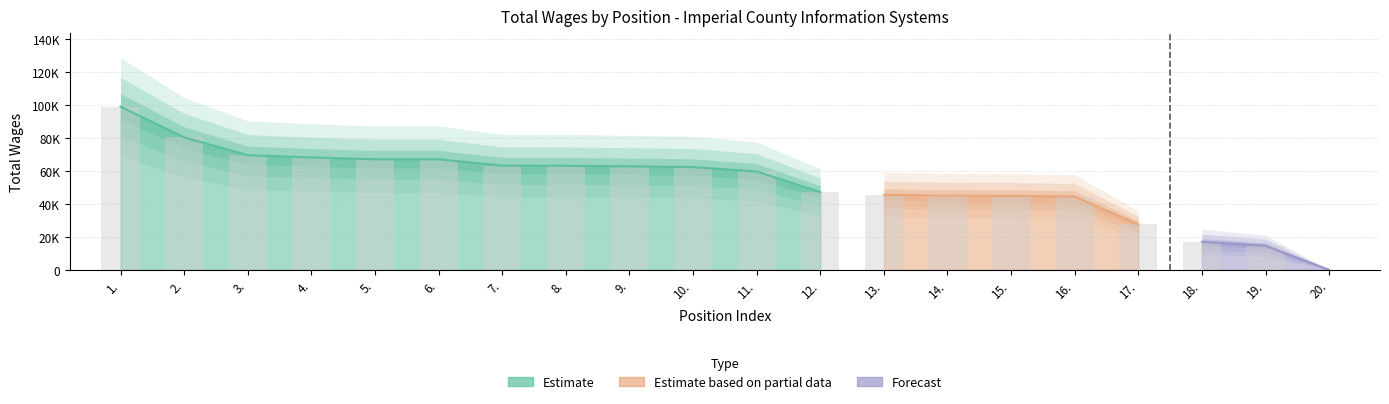

What is the label of the 4th bar from the left?

4.